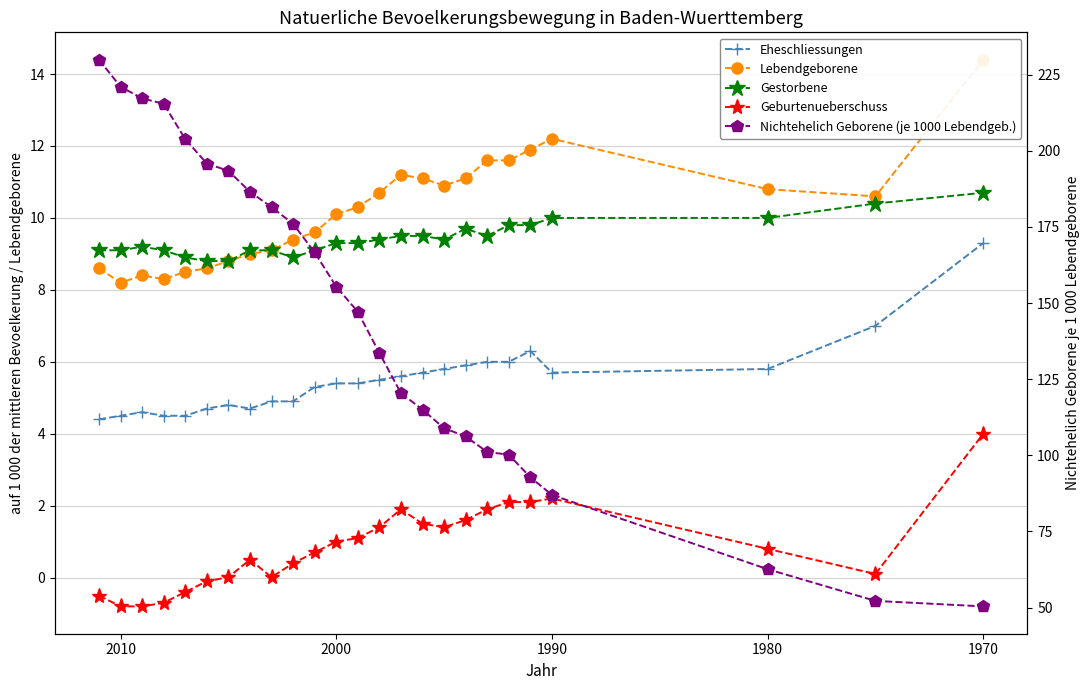

True or false: Eheschliessungen and Geburtenueberschuss cross at least once.

False